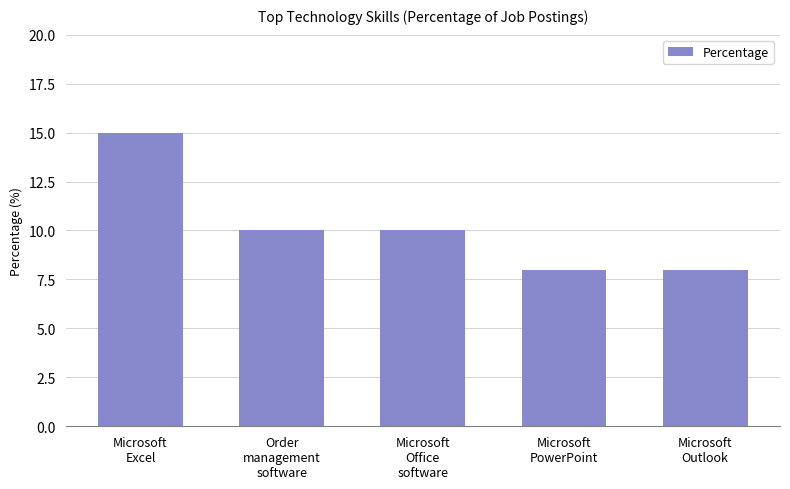

The chart shows a value of 10 at Microsoft
Office
software. True or false?

True